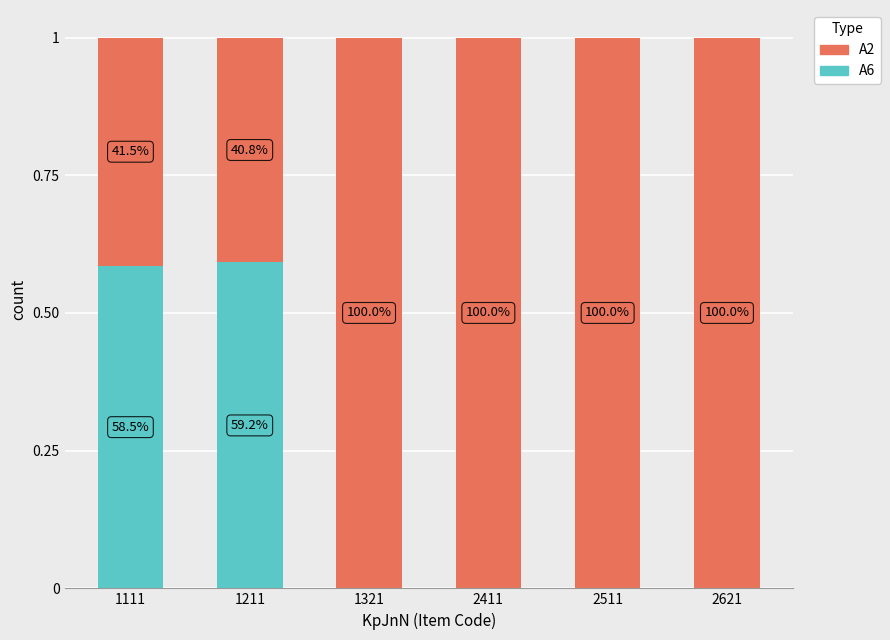

What is the difference between the A2 values at 2621 and 1111?

0.6